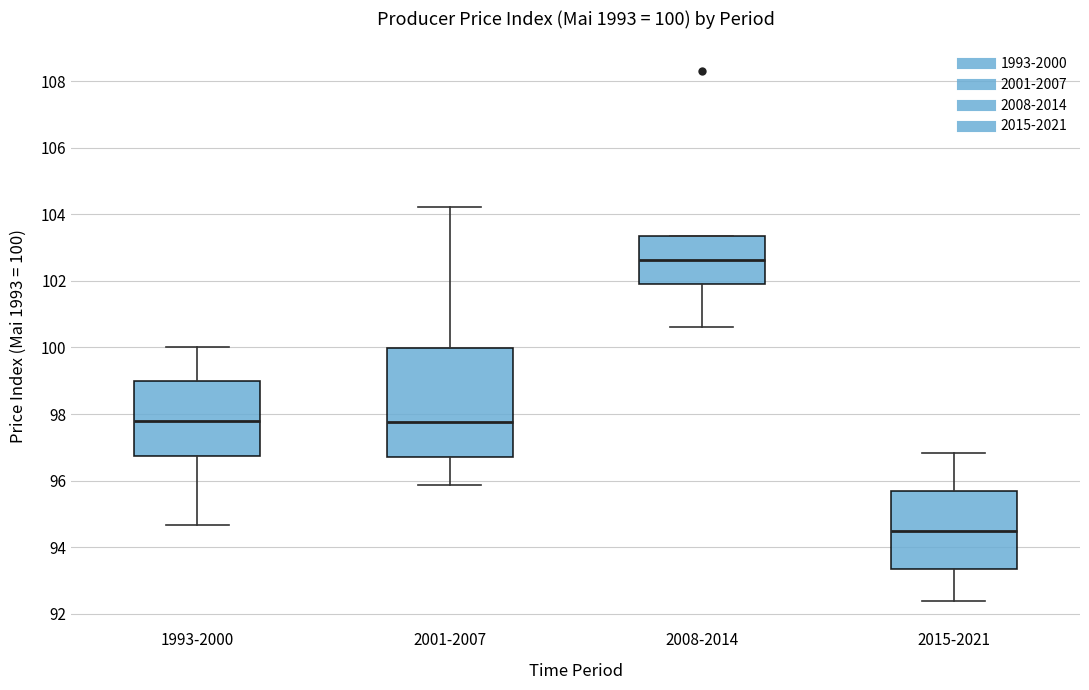

Which box's median line is the highest?

2008-2014